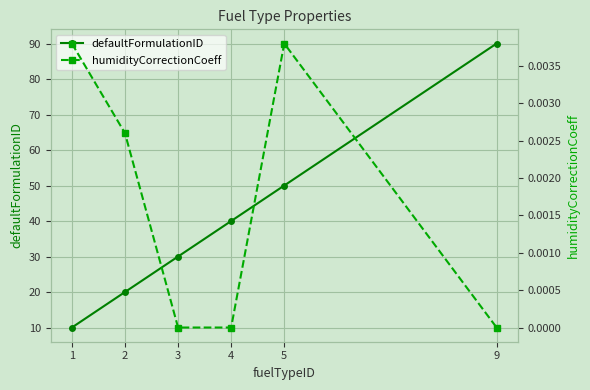

At which category is the sum across all series the highest?

9